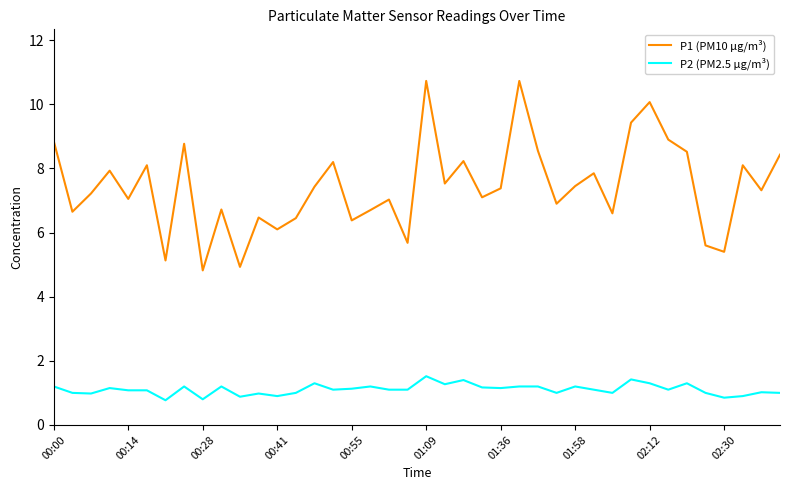

True or false: P1 (PM10 µg/m³) and P2 (PM2.5 µg/m³) cross at least once.

False